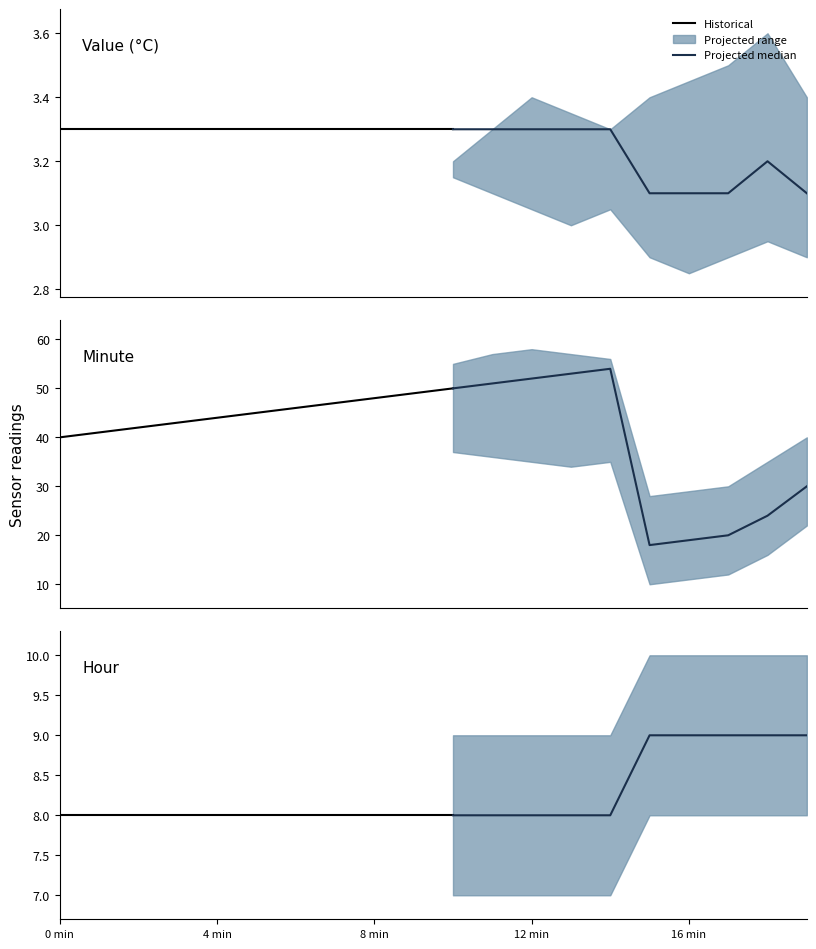

Count the Value values in the range 3 to 4.

20